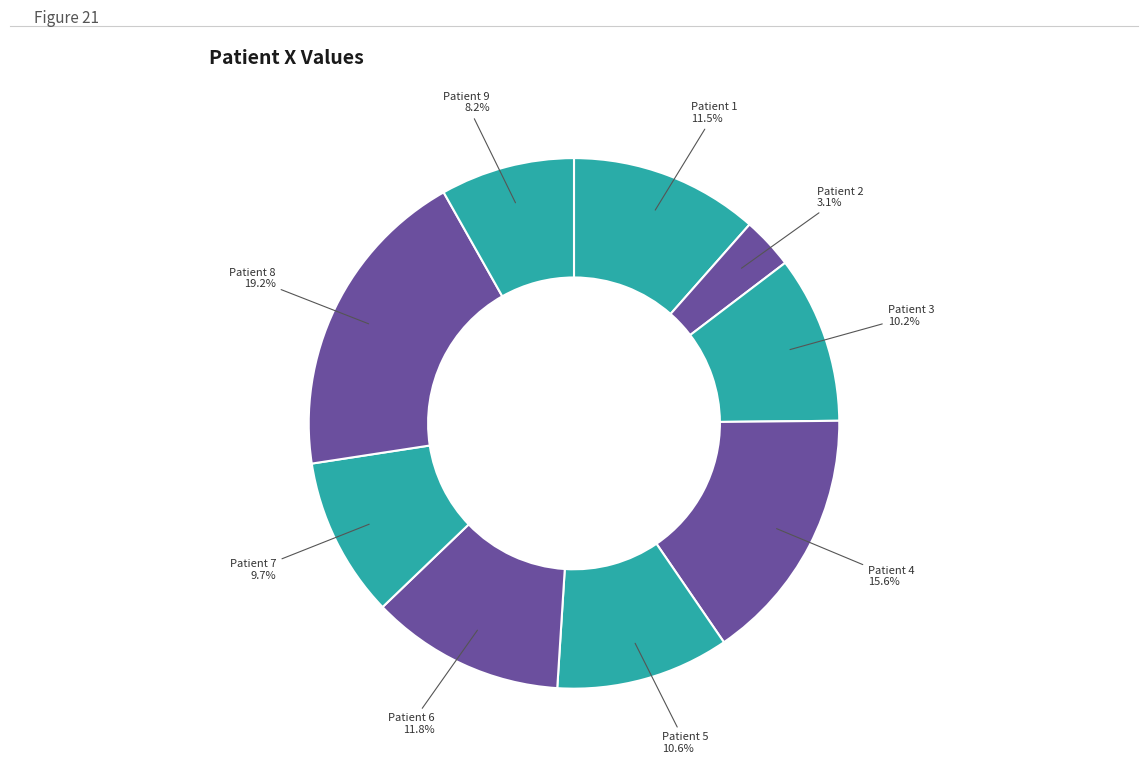

Is the sum of Patient 3 and Patient 1 greater than half?

No